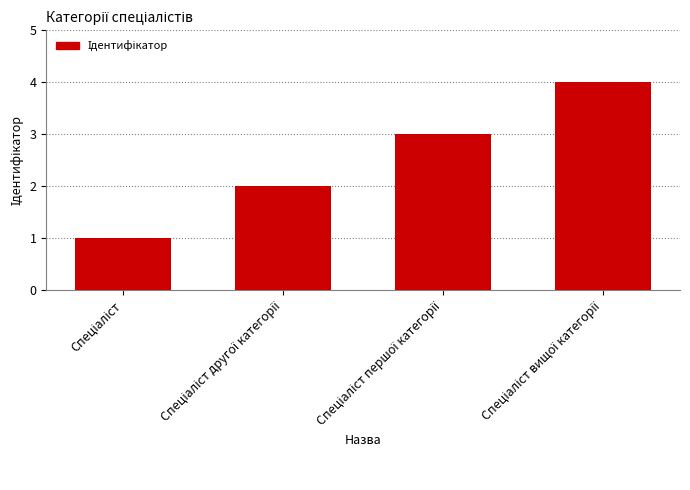

What is the sum of all values?

10